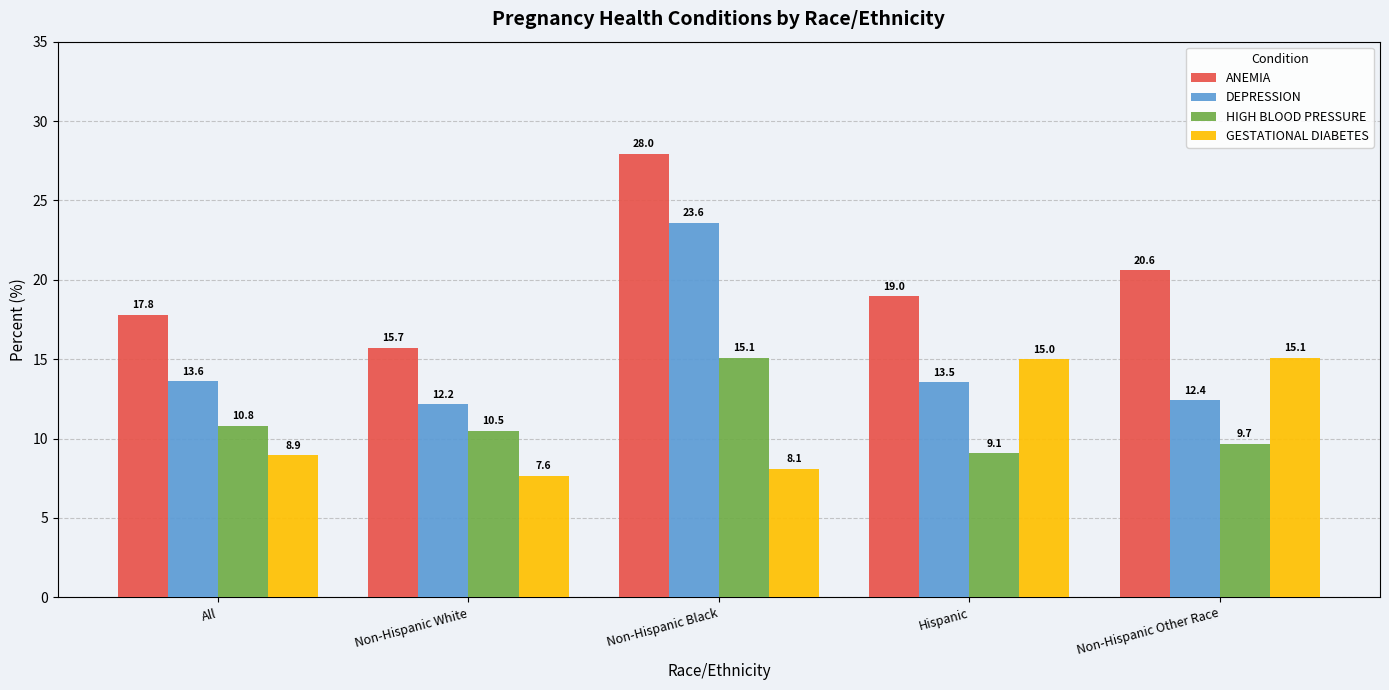

Reading left to right, extract all data points from this chart.

ANEMIA: All=17.8	Non-Hispanic White=15.7	Non-Hispanic Black=28.0	Hispanic=19.0	Non-Hispanic Other Race=20.6
DEPRESSION: All=13.6	Non-Hispanic White=12.2	Non-Hispanic Black=23.6	Hispanic=13.5	Non-Hispanic Other Race=12.4
HIGH BLOOD PRESSURE: All=10.8	Non-Hispanic White=10.5	Non-Hispanic Black=15.1	Hispanic=9.1	Non-Hispanic Other Race=9.7
GESTATIONAL DIABETES: All=8.9	Non-Hispanic White=7.6	Non-Hispanic Black=8.1	Hispanic=15.0	Non-Hispanic Other Race=15.1